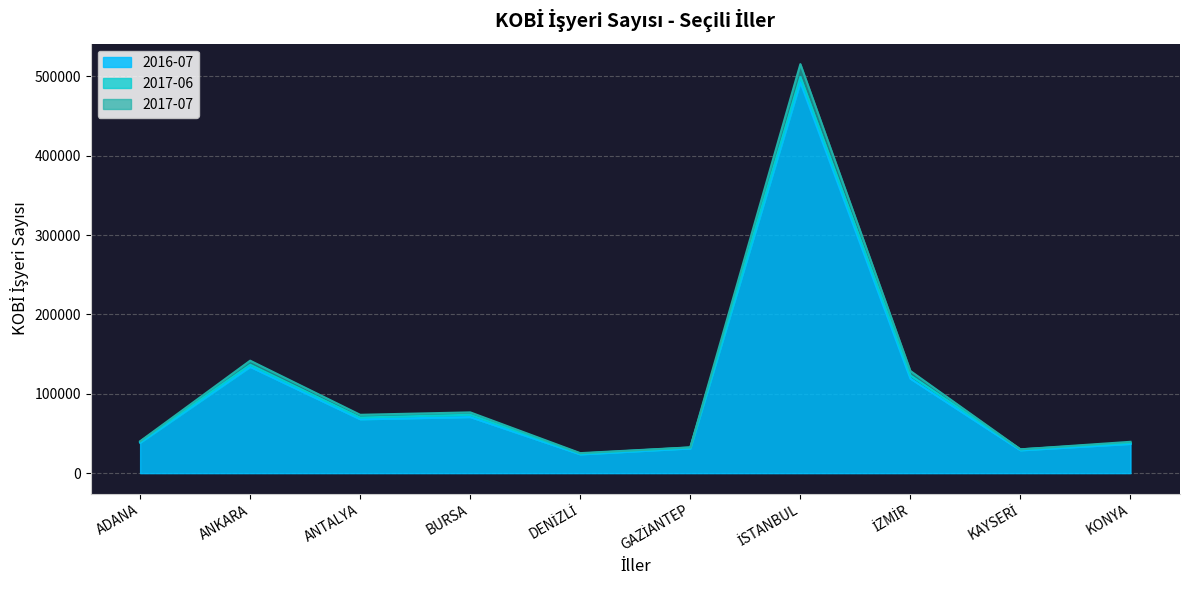

What is the lowest value of the 2017-06 series?

24648